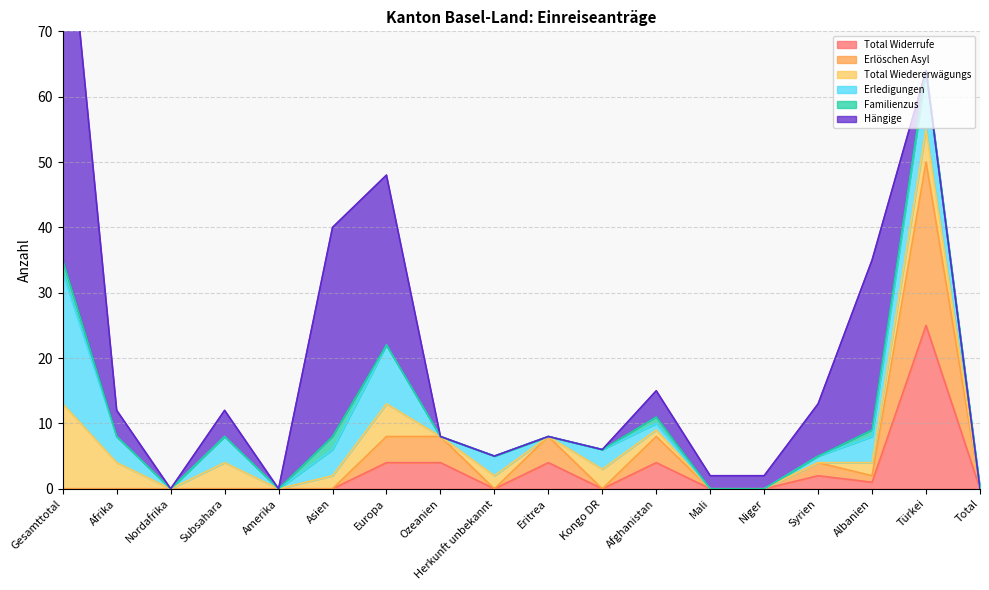

What position from the right is Albanien?

3